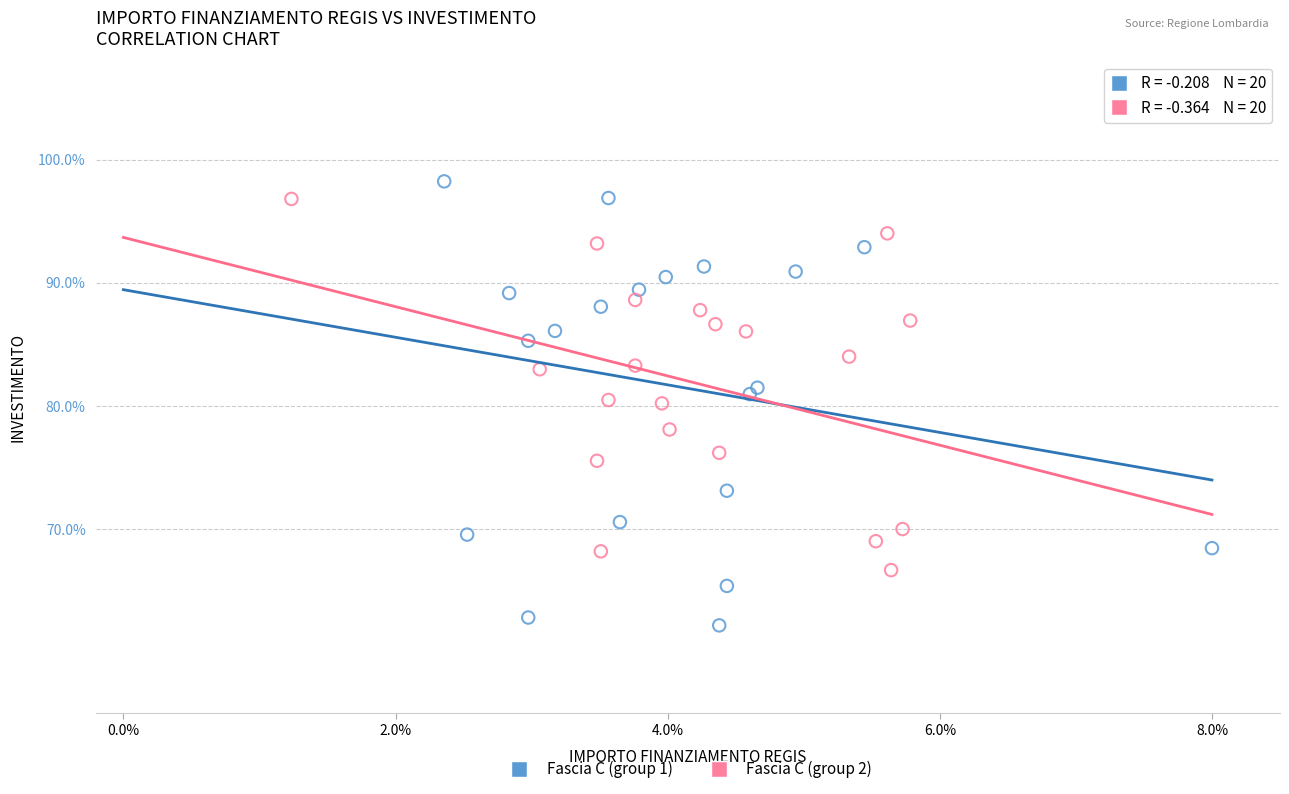

Which series contains the lowest Y value?

Fascia C (group 1)